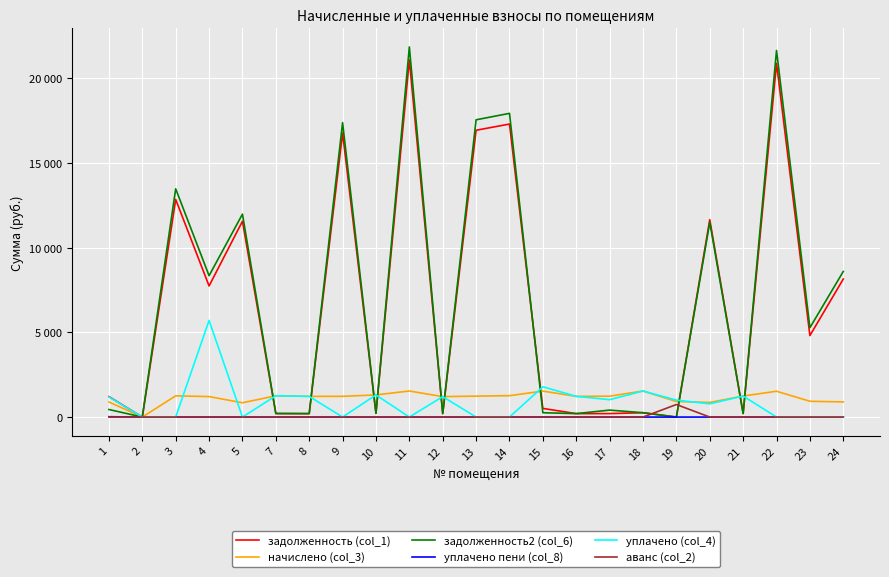

True or false: уплачено (col_4) has a value of 1187.6 at 1.

True